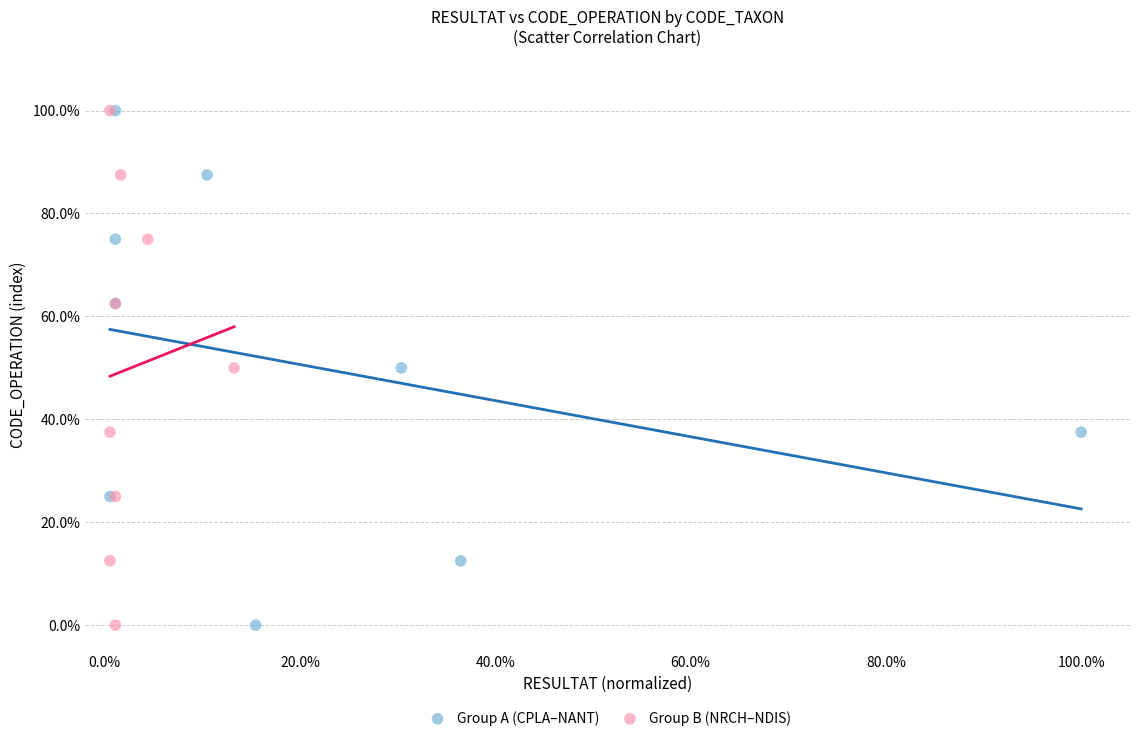

What are all the series names shown in the legend?

Group A (CPLA–NANT), Group B (NRCH–NDIS)